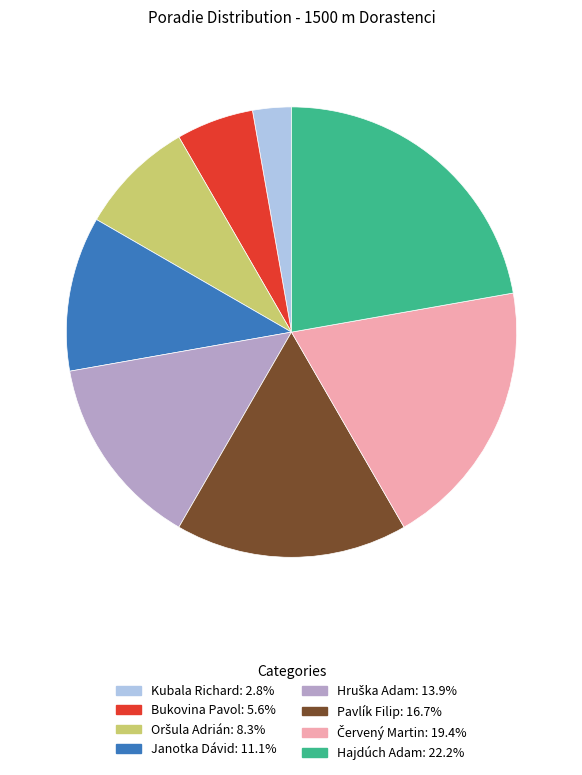

Is there any slice that represents more than half of the pie?

No